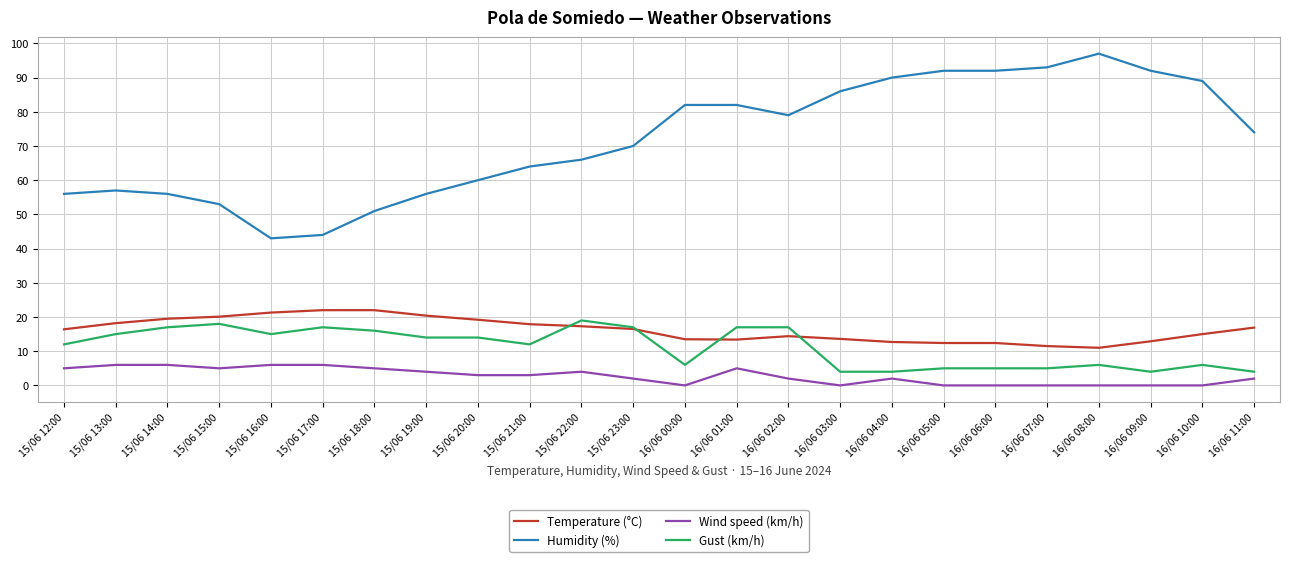

What position from the left is 16/06 09:00?

22